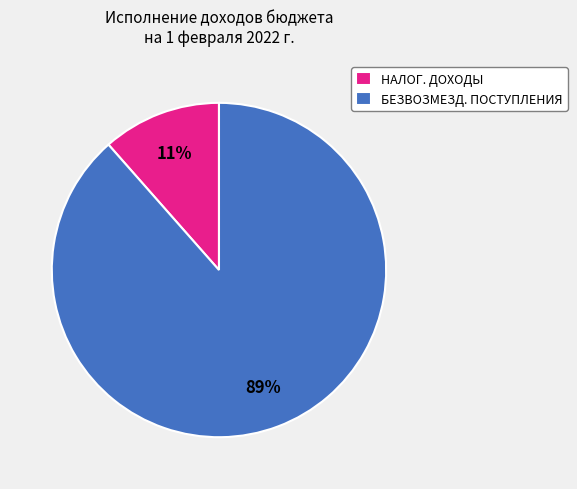

Is there any slice that represents more than half of the pie?

Yes